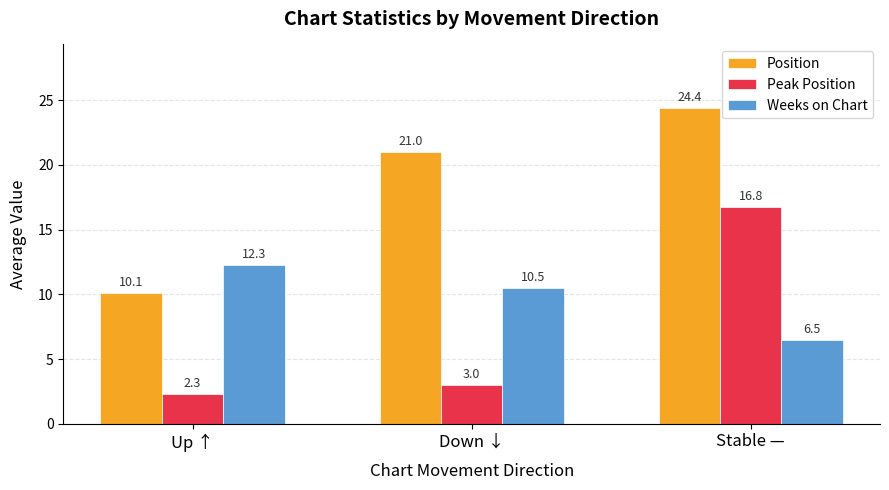

What position from the left is Stable —?

3